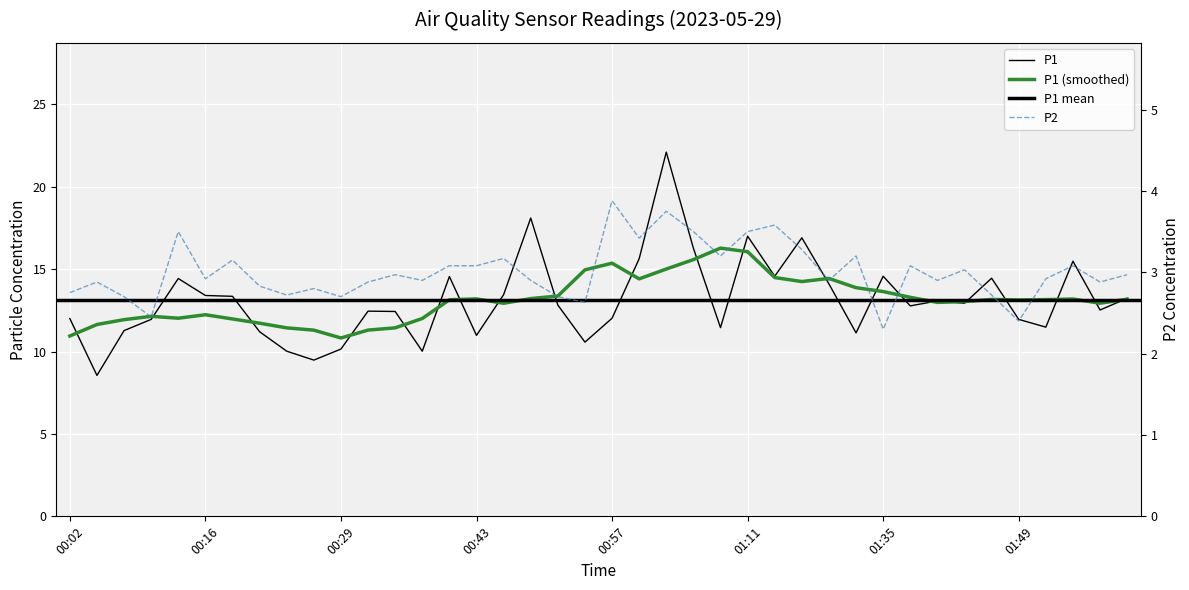

What is the label of the 27th point from the right?

00:38